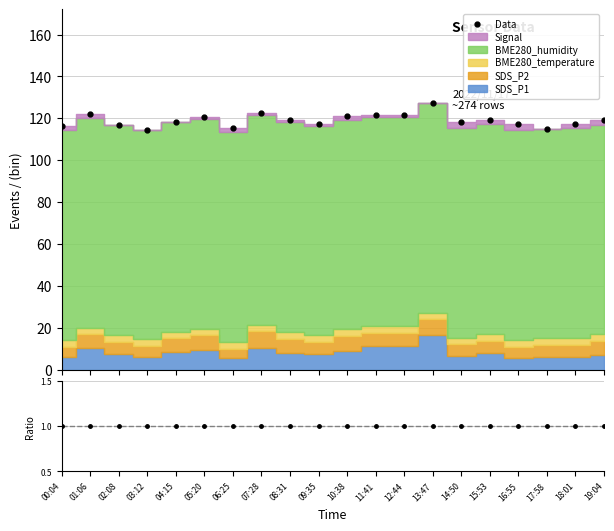

Is it true that Data equals 122.5 at 07:28?

True